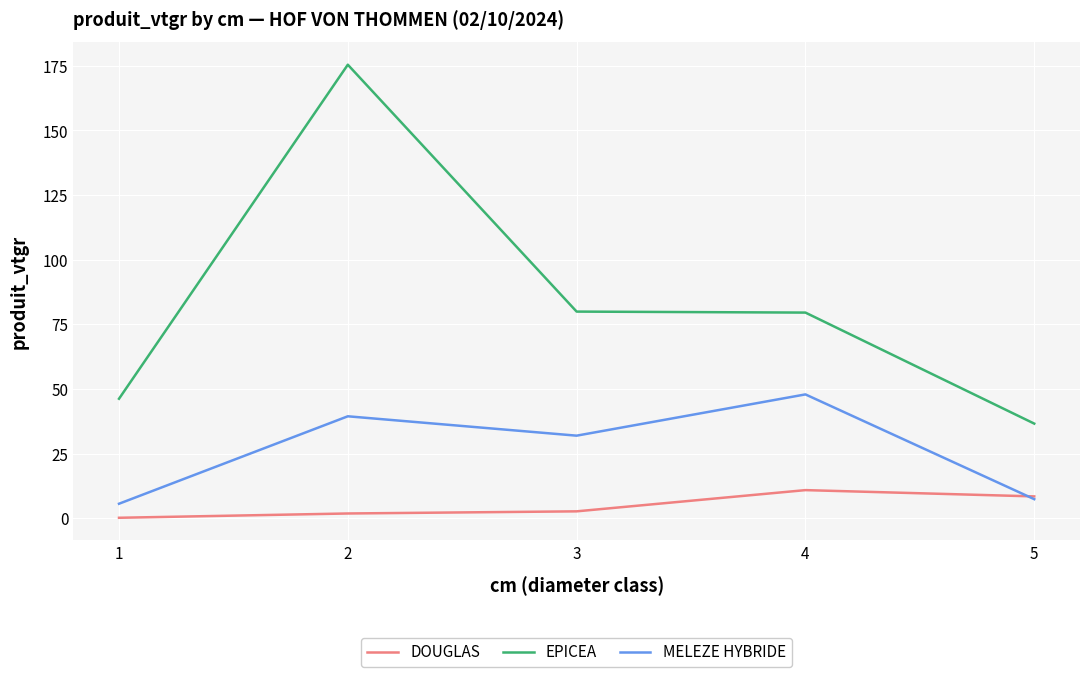

At which category does MELEZE HYBRIDE reach its first local peak?

2